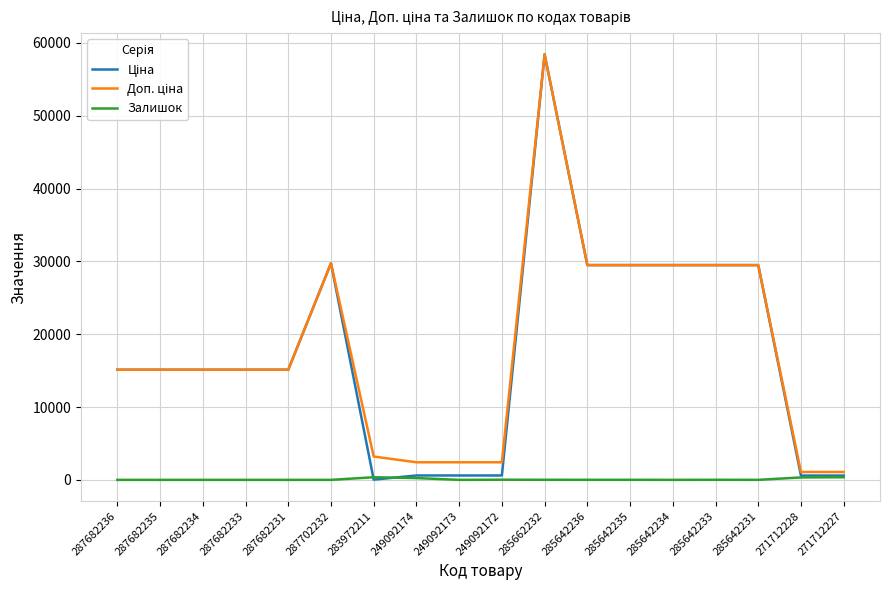

What is the highest value of the Залишок series?

360.0